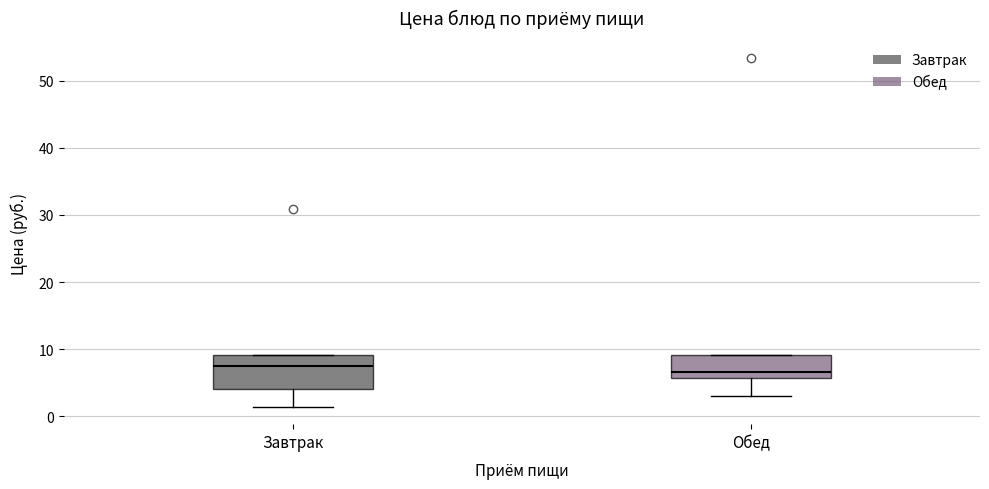

Where does the median line of the box for Обед sit on the y-axis? The values are not printed on the chart, so give them approximately, as read against the axis.

7